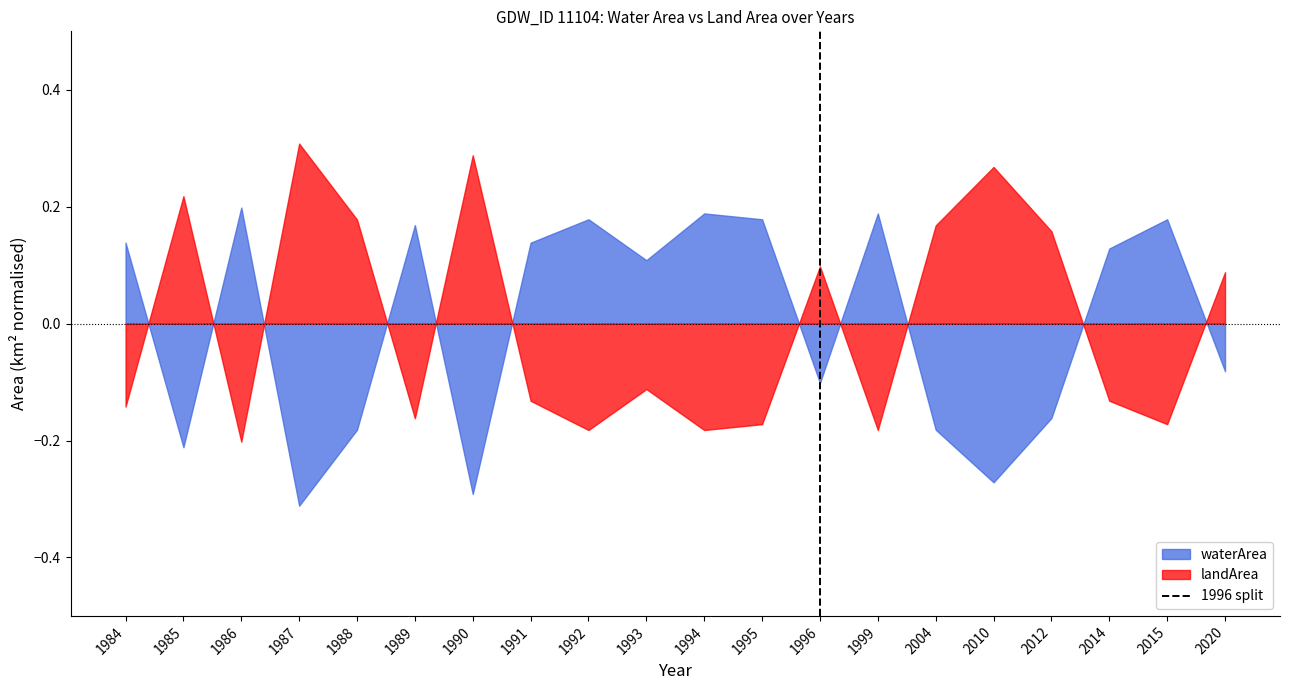

At which label is waterArea closest to 0?

2020